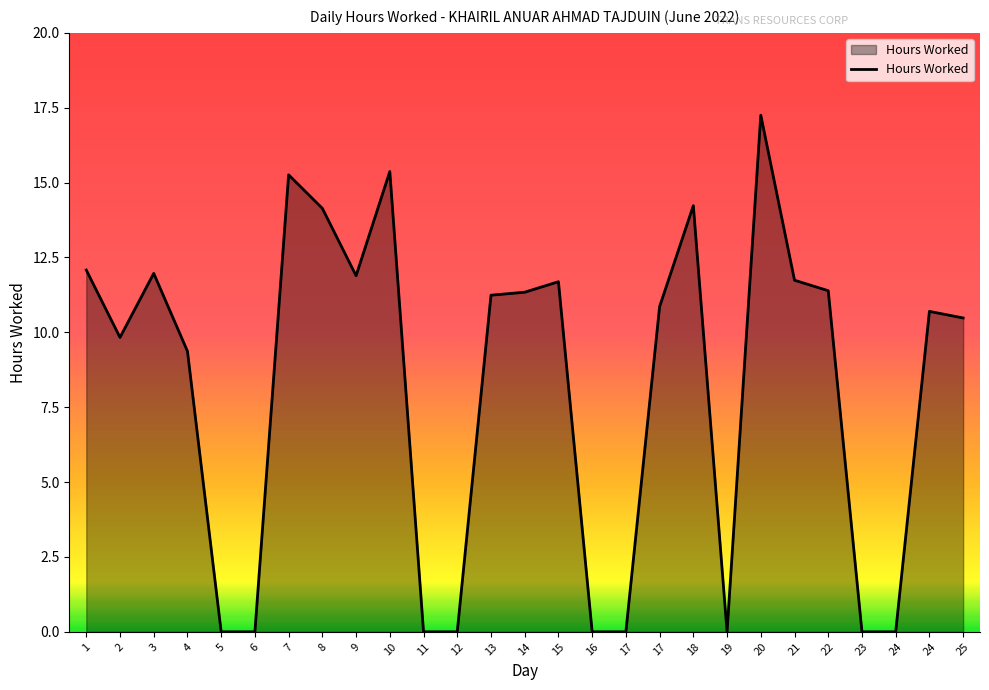

Is this an area chart (filled region under the line)?

Yes